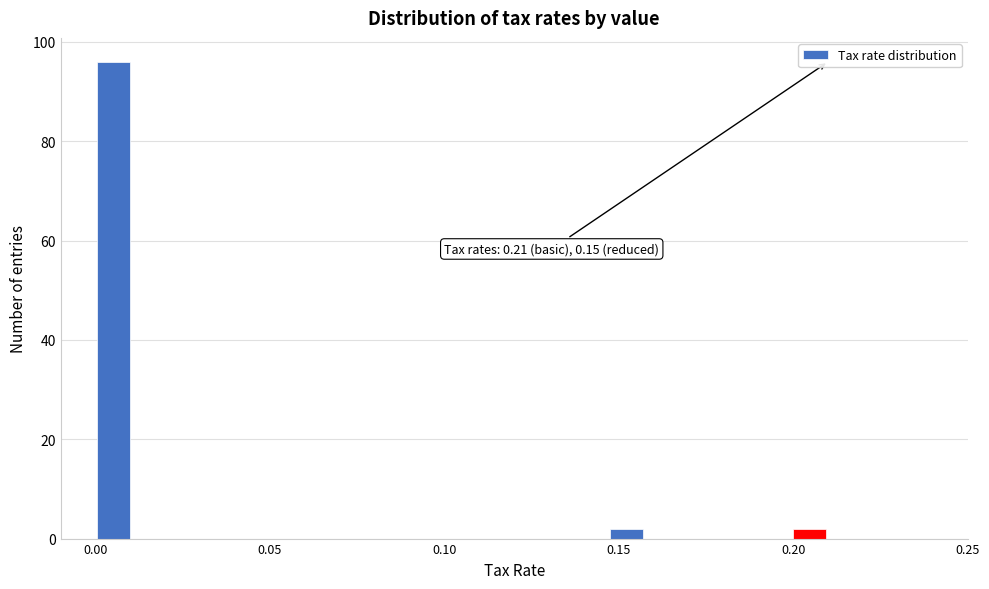

Read against the x-axis, roughly where is the centre of the tallest bar?

0.005